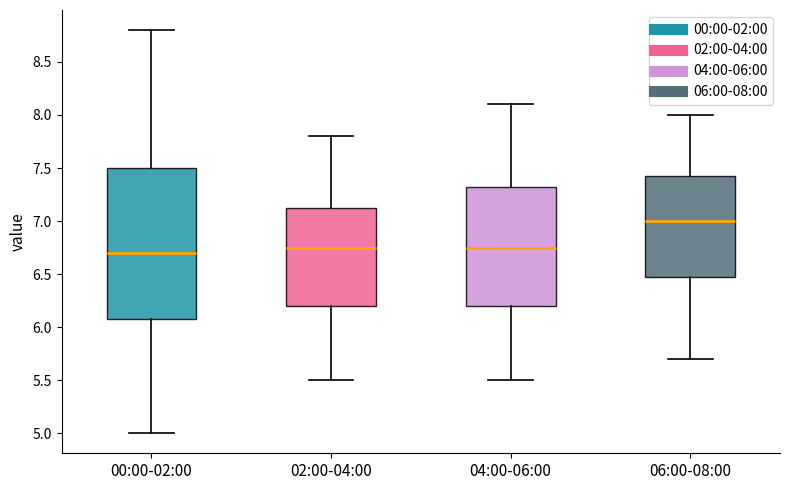

Reading left to right, transcribe this box plot: for each box, give where its median line is, the range the box spans, and where its two whiskers end, as read against the y-axis. The values are not printed on the chart, so give them approximately, as read against the axis.

00:00-02:00: median 6.70, box 6.10 to 7.50, whiskers 5.00 to 8.80
02:00-04:00: median 6.75, box 6.20 to 7.15, whiskers 5.50 to 7.80
04:00-06:00: median 6.75, box 6.20 to 7.35, whiskers 5.50 to 8.10
06:00-08:00: median 7.00, box 6.50 to 7.45, whiskers 5.70 to 8.00